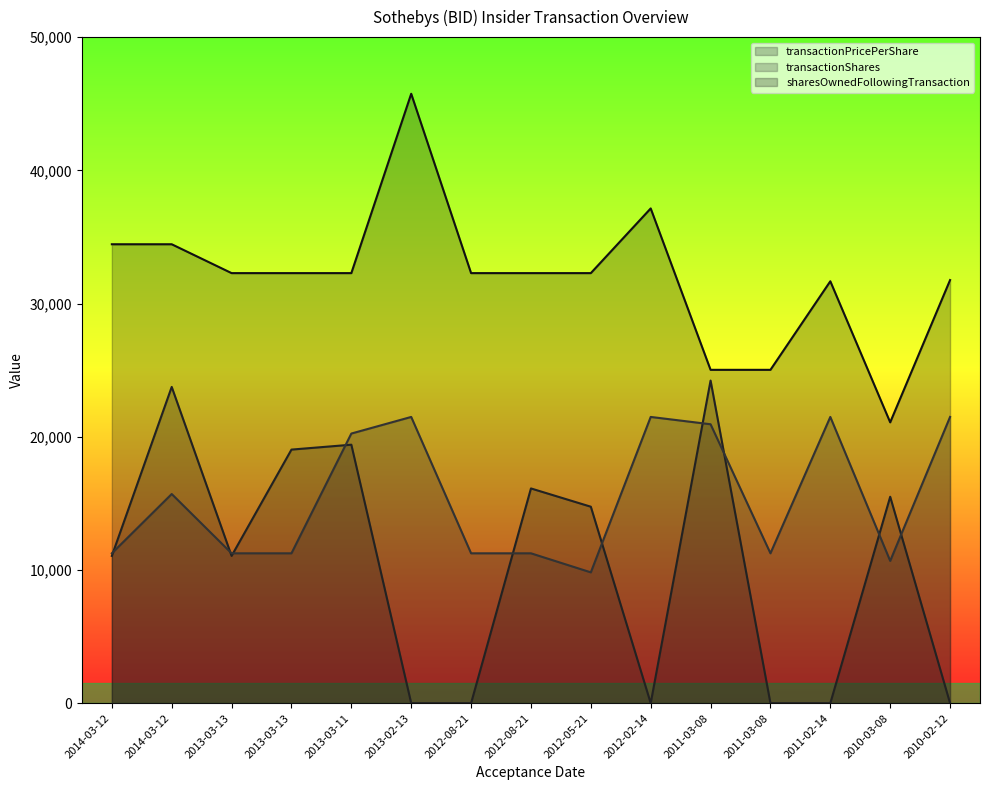

Count the number of categories in the chart.

15